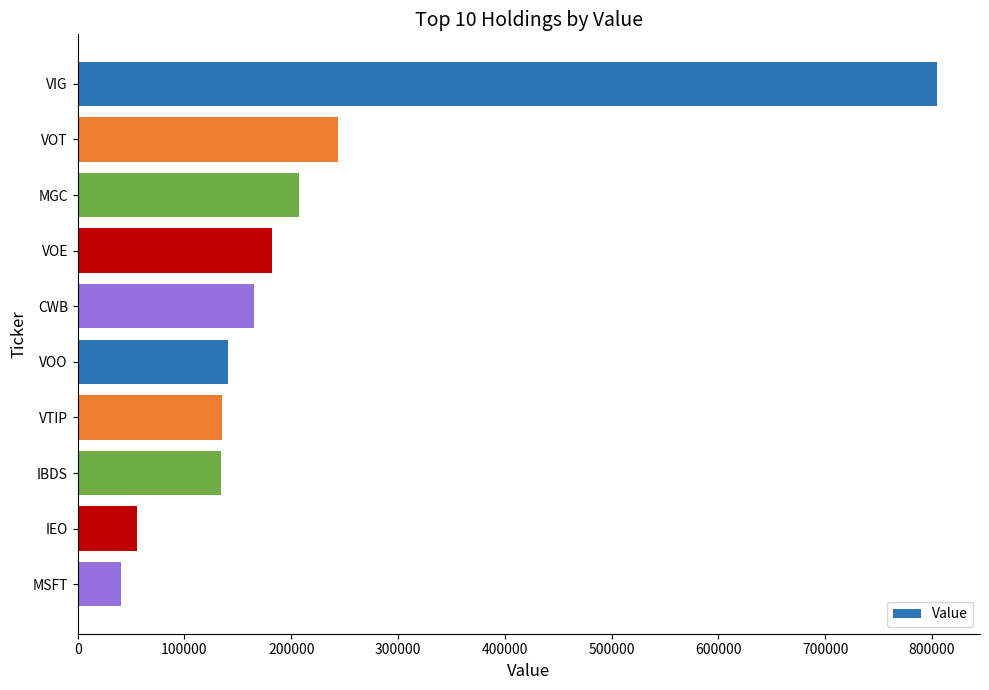

How many values are below 165354?

5